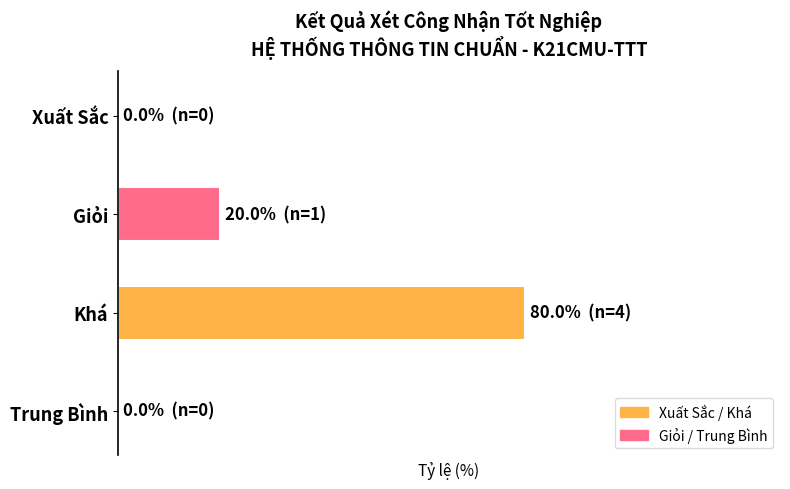

Are the bars horizontal?

Yes